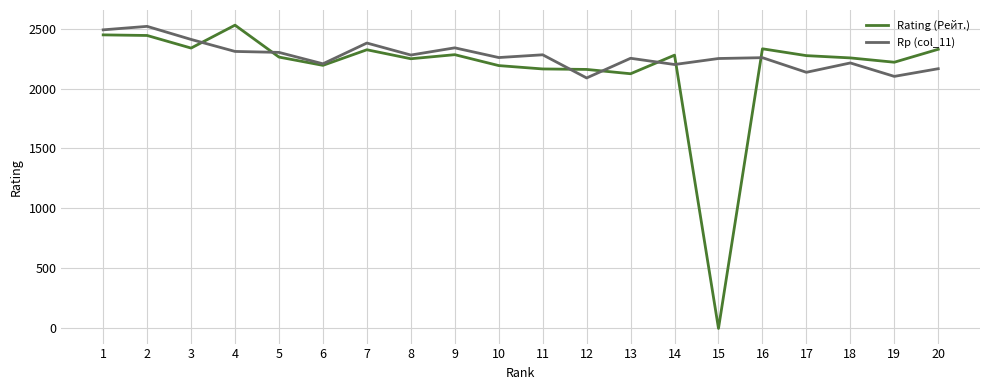

Which series has the widest spread of values?

Rating (Рейт.)